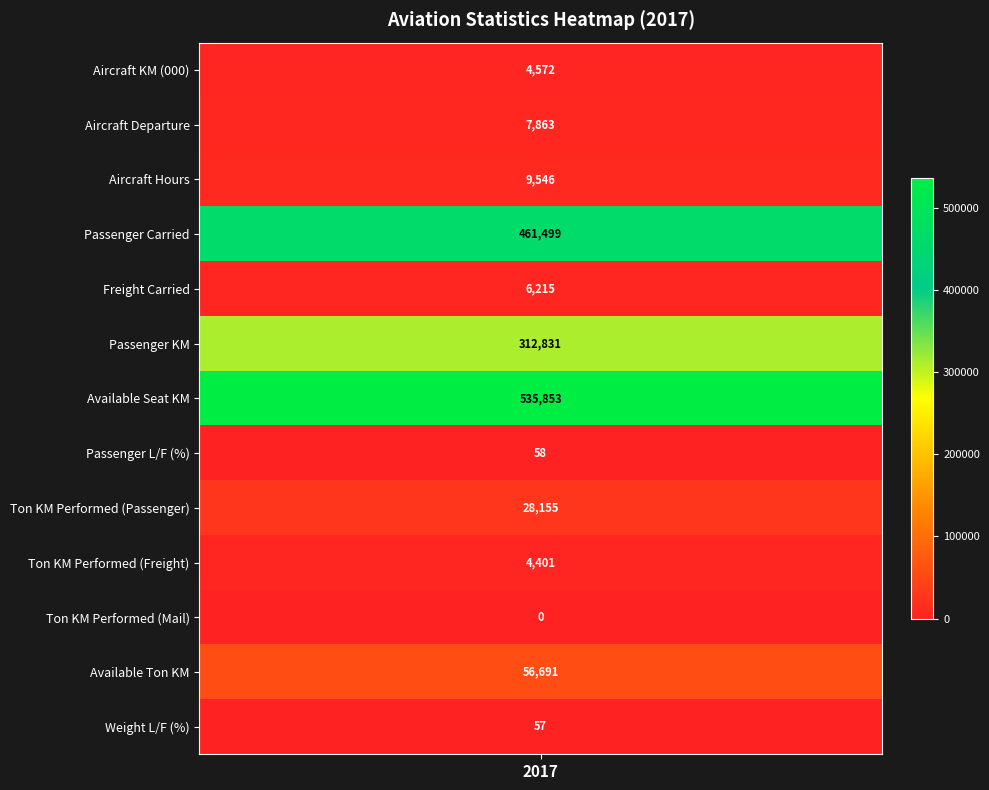

At how many categories does at least one series exceed 496605?

1